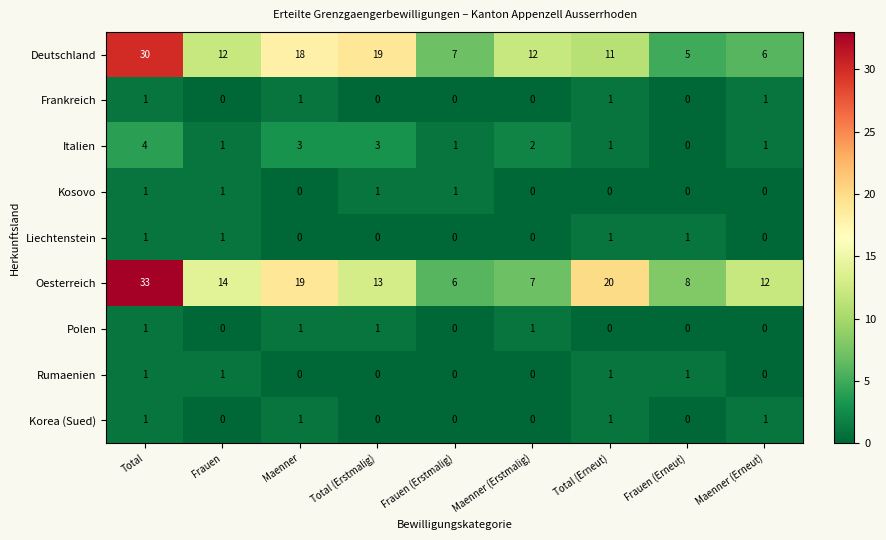

Count the number of categories in the chart.

9